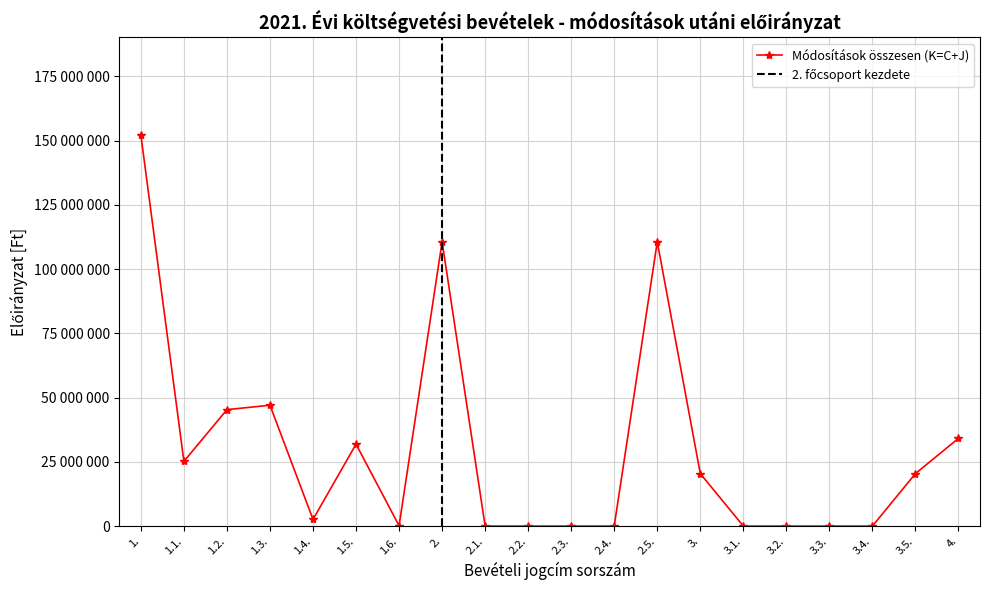

Does the chart have visible grid lines?

Yes